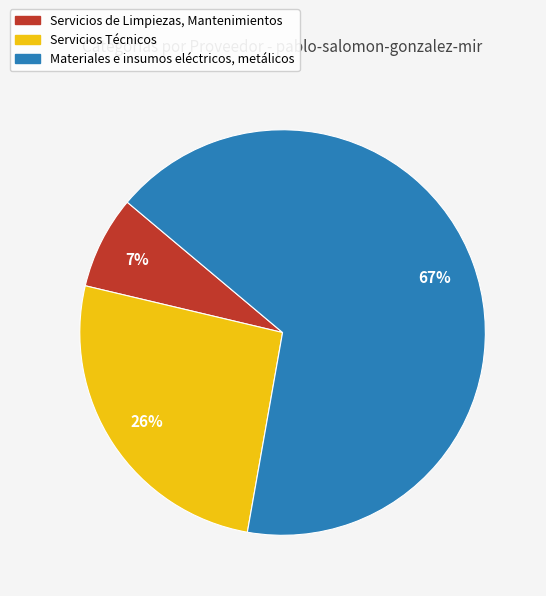

Approximately how many times larger is the value at Servicios de Limpiezas, Mantenimientos compared to Servicios Técnicos?

0.3